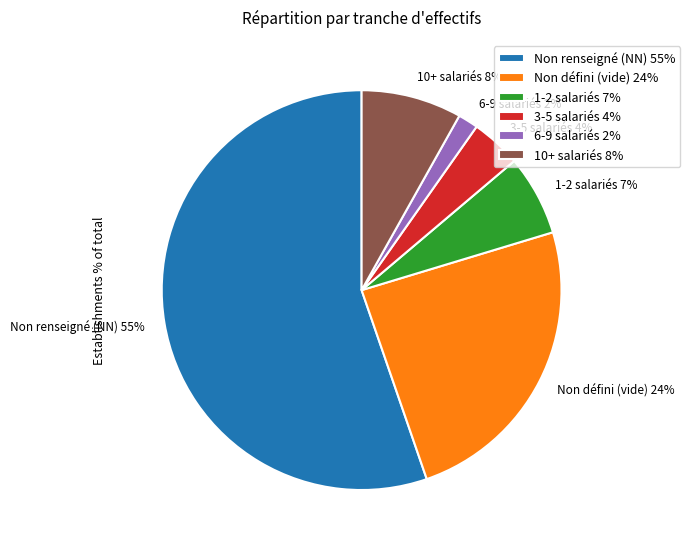

Between Non défini (vide) 24% and 10+ salariés 8%, which is larger?

Non défini (vide) 24%